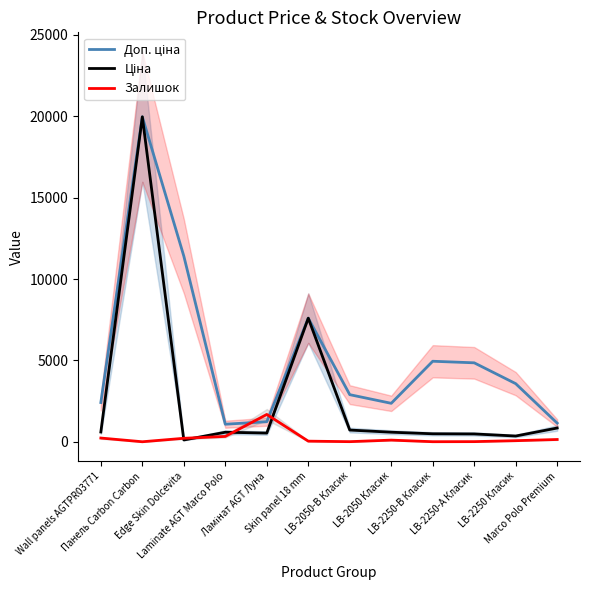

At how many categories does at least one series exceed 12128?

1